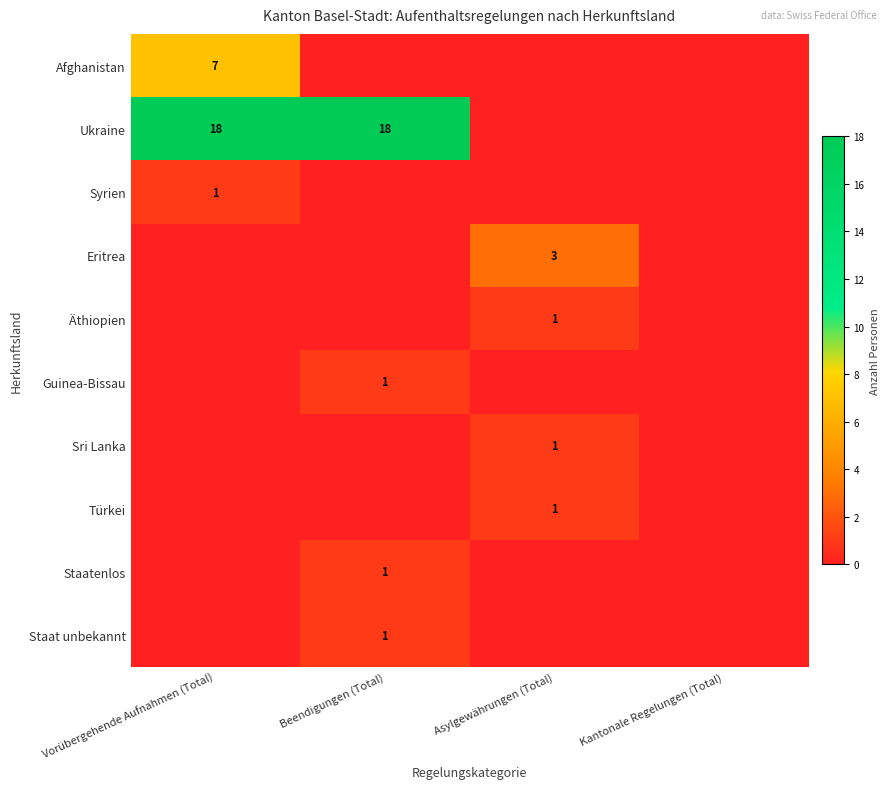

True or false: Ukraine has a value of 18 at Vorübergehende Aufnahmen (Total).

True